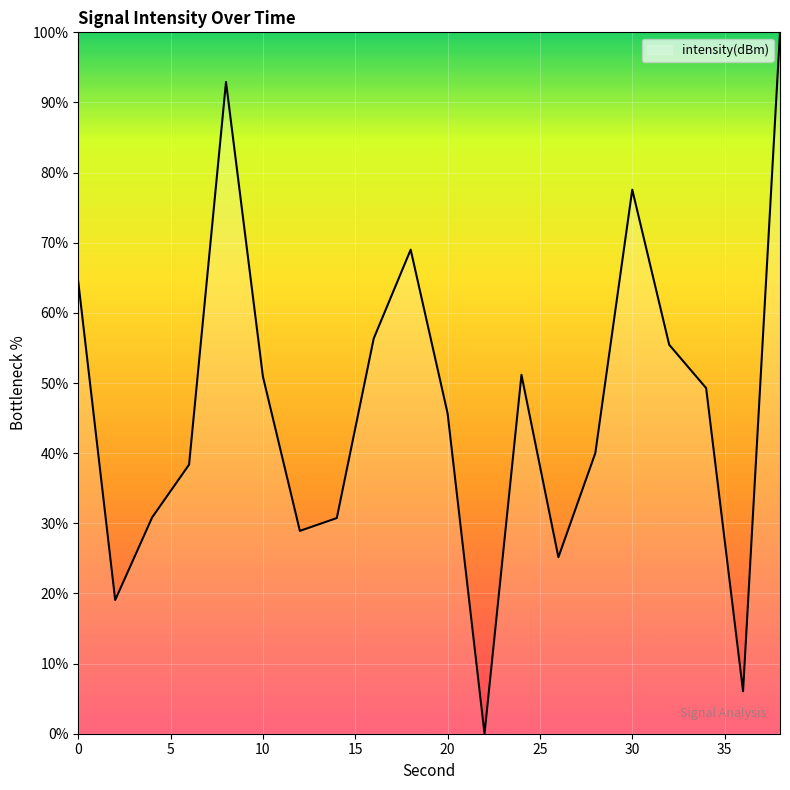

What is the greatest value displayed?

100.0